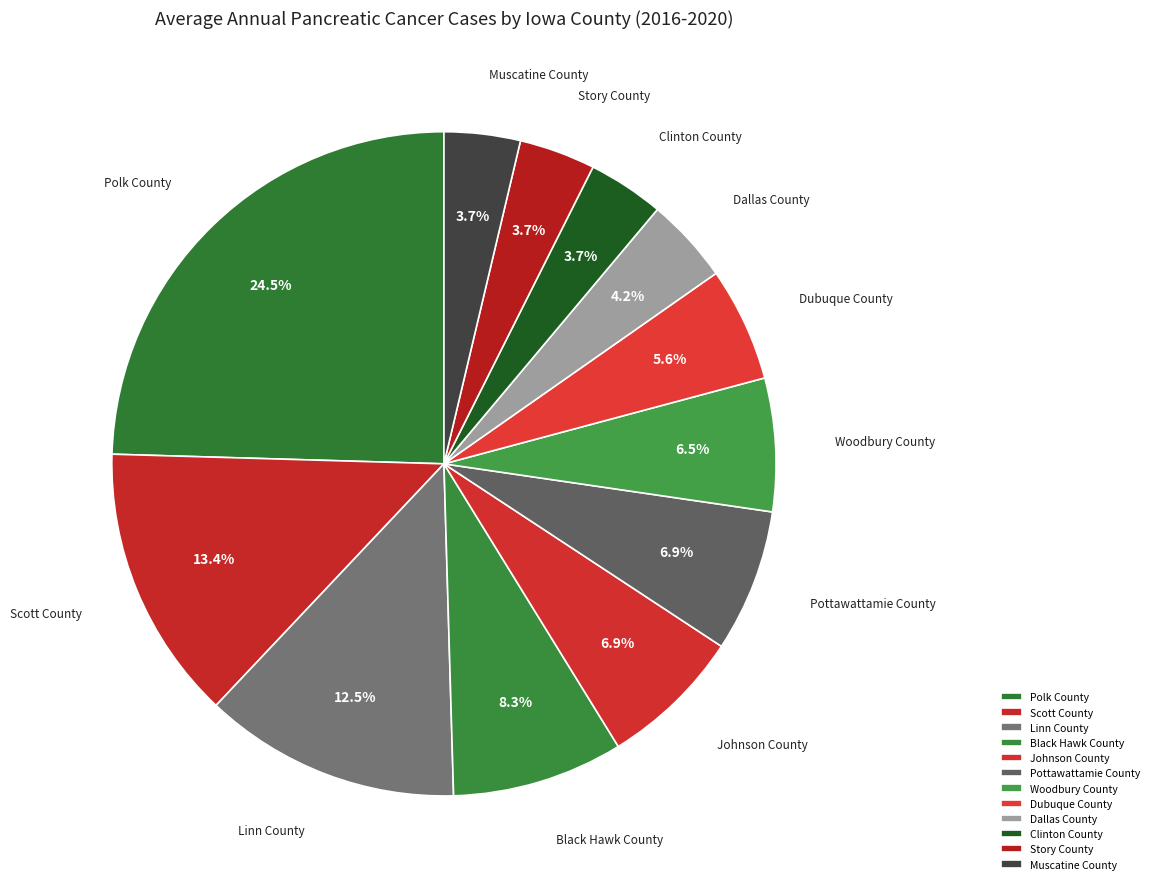

To the nearest percent, what percentage of the pie is Muscatine County?

4%